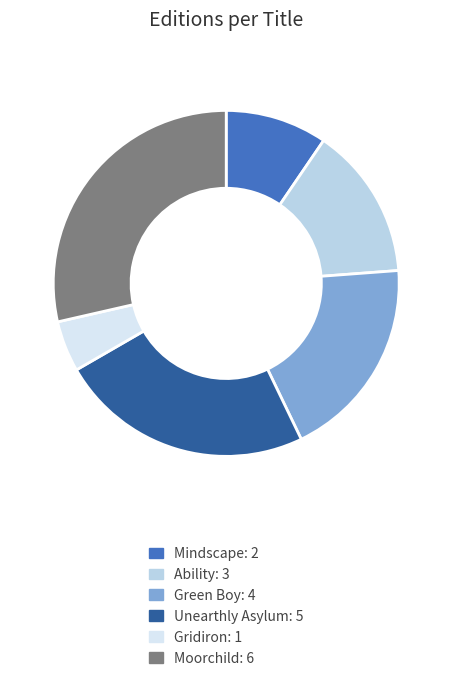

The Gridiron slice represents 5% of the pie. True or false?

True